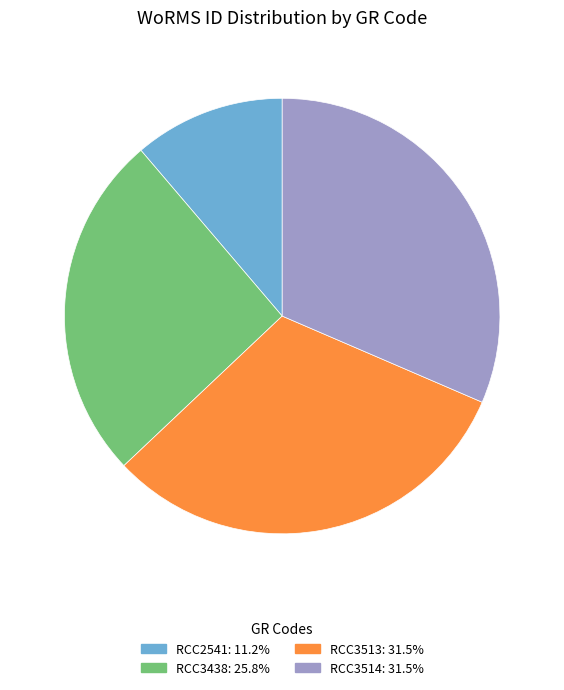

How many slices are in this pie chart?

4